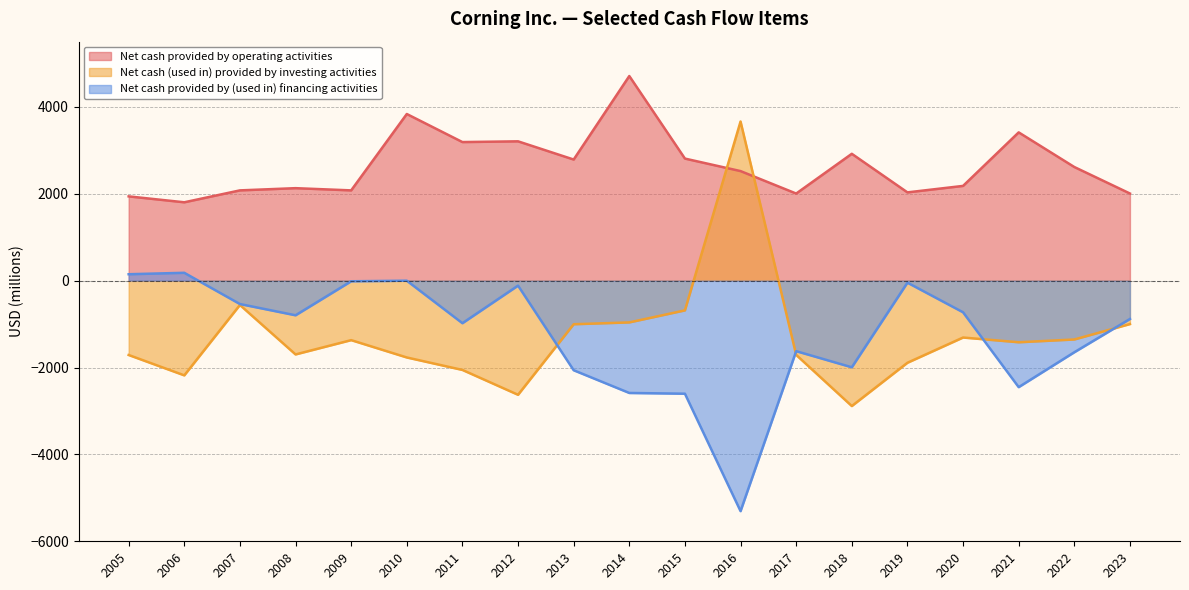

The value of Net cash provided by (used in) financing activities at 2010 is -3. True or false?

False